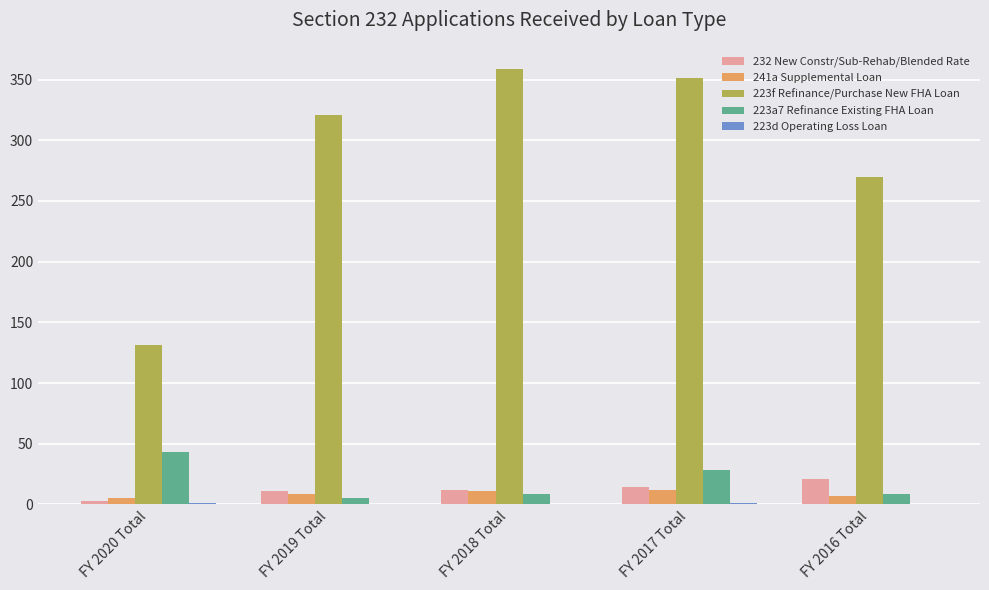

What is the sum of all 232 New Constr/Sub-Rehab/Blended Rate values?

61